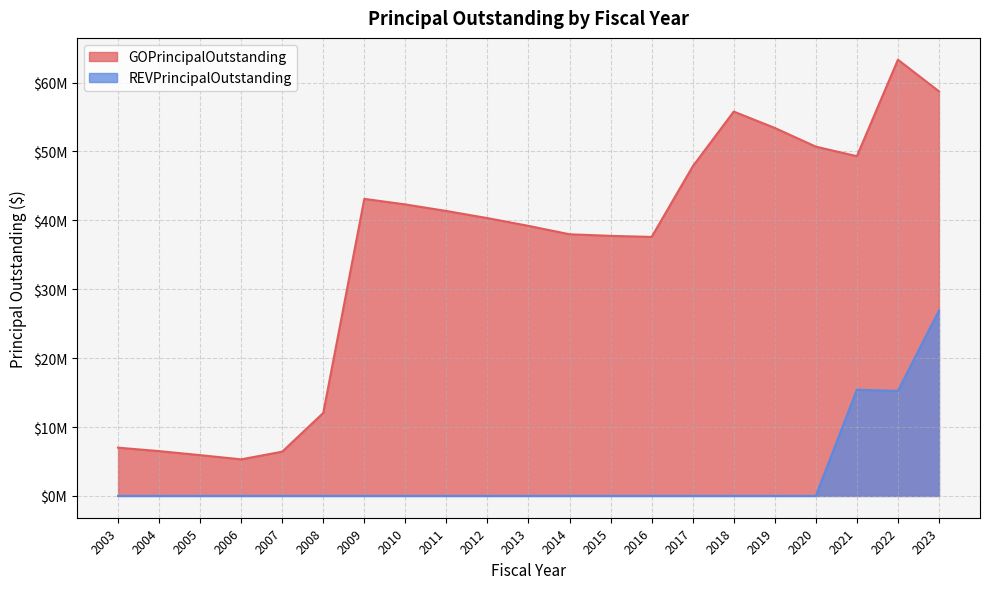

True or false: GOPrincipalOutstanding has a value of 47830000 at 2017.

True